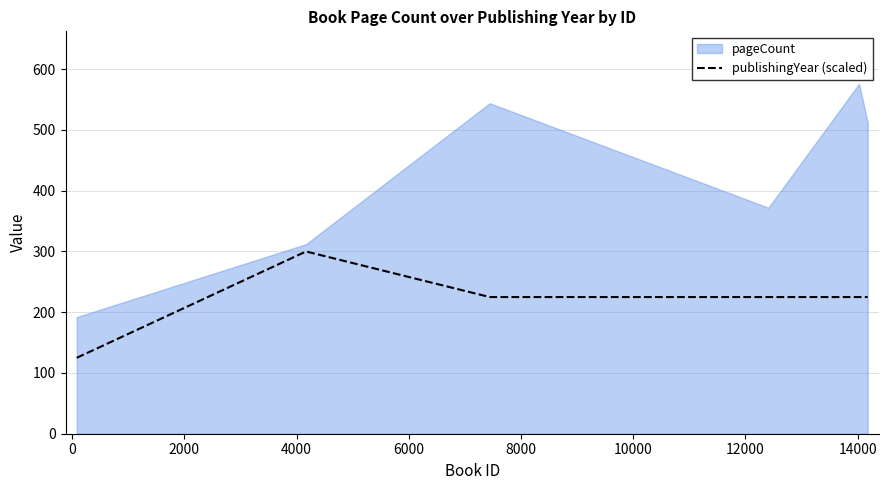

What is the lowest value of the publishingYear (scaled) series?

125